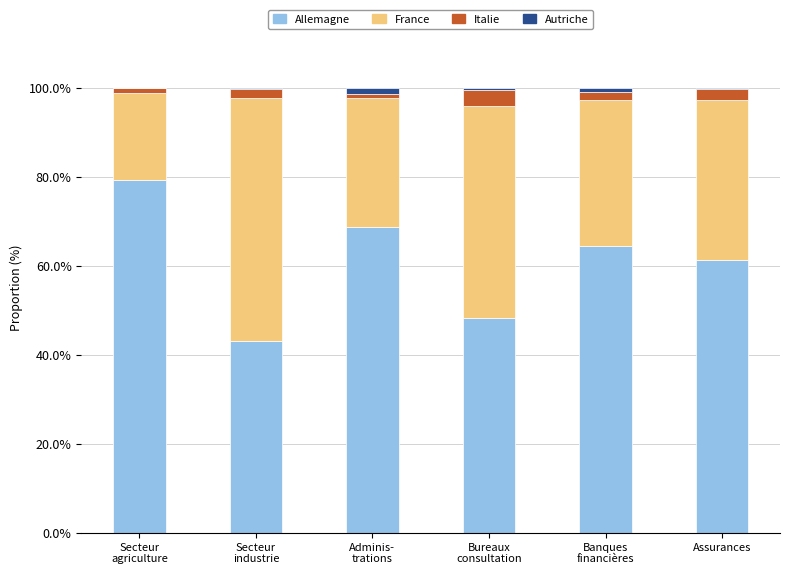

What is the maximum value for Allemagne?

79.3